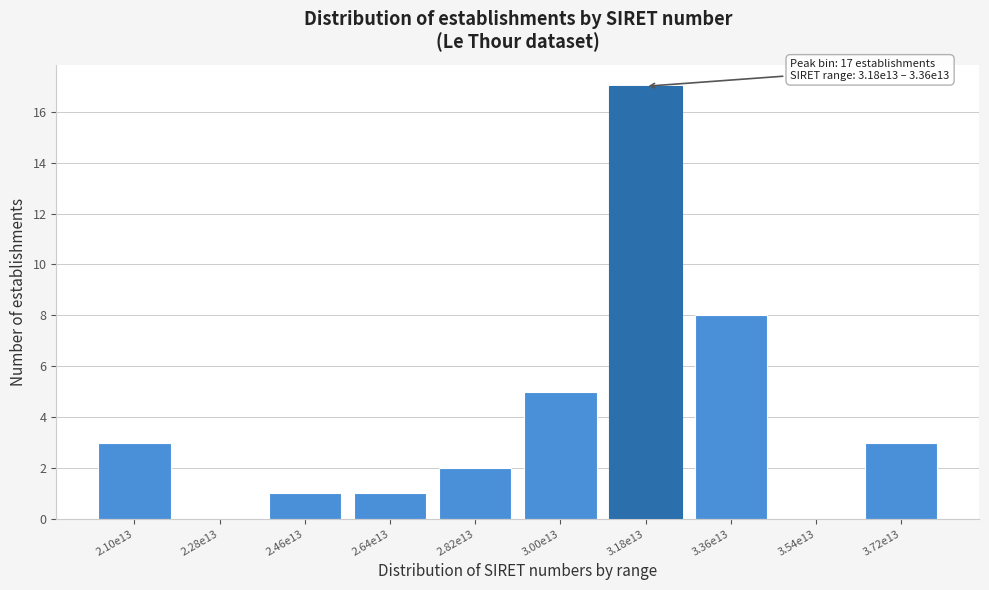

Reading left to right, list all the values displayed in this chart.

2.10e13=3	2.28e13=0	2.46e13=1	2.64e13=1	2.82e13=2	3.00e13=5	3.18e13=17	3.36e13=8	3.54e13=0	3.72e13=3